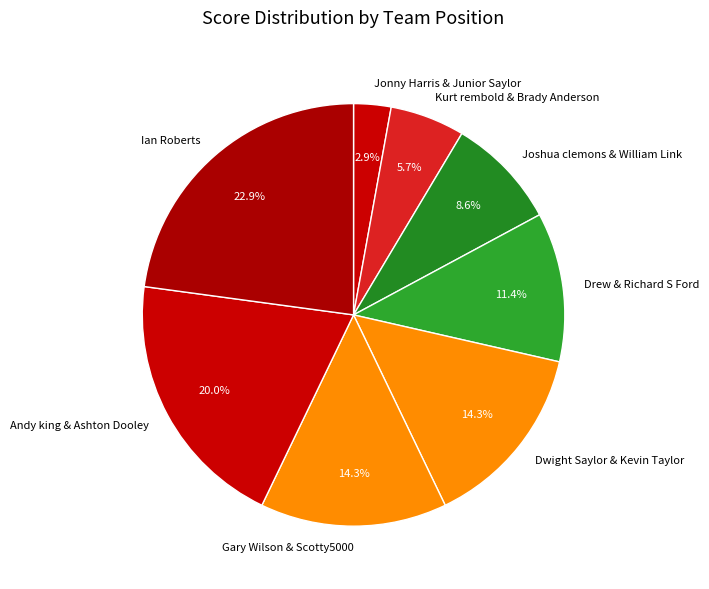

To the nearest percent, what portion does Joshua clemons & William Link represent?

9%